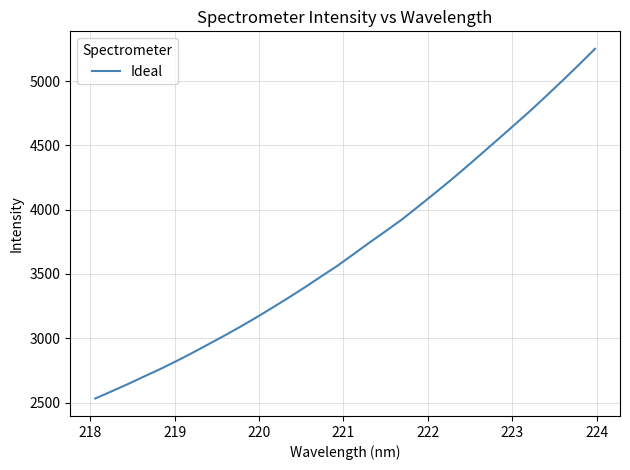

What is the maximum value shown in the chart?

5251.2